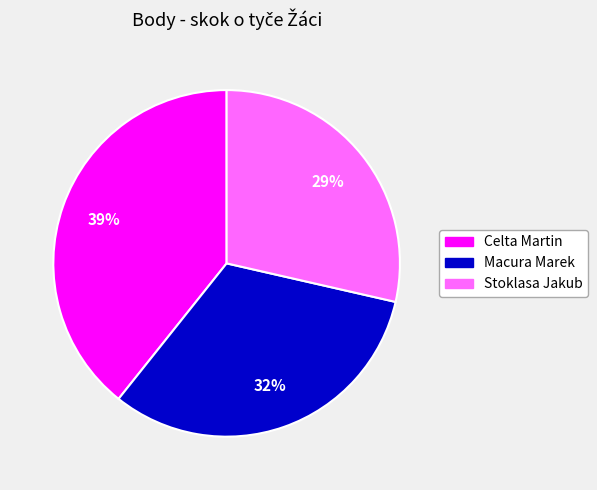

Do Celta Martin and Stoklasa Jakub together represent more than half of the pie?

Yes